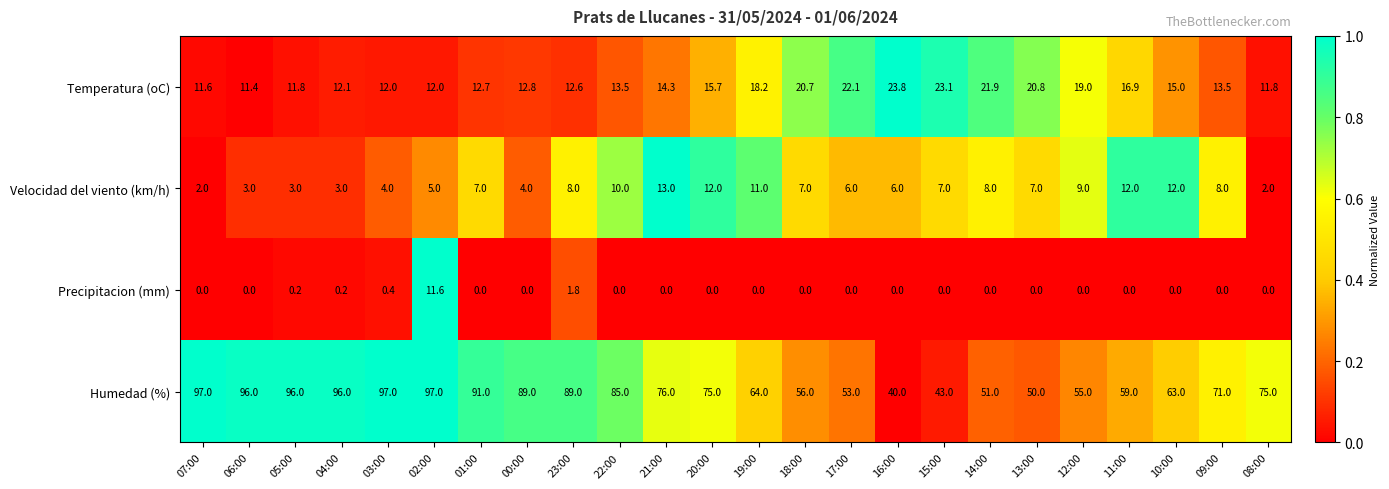

What is the maximum value for Temperatura (oC)?

23.8